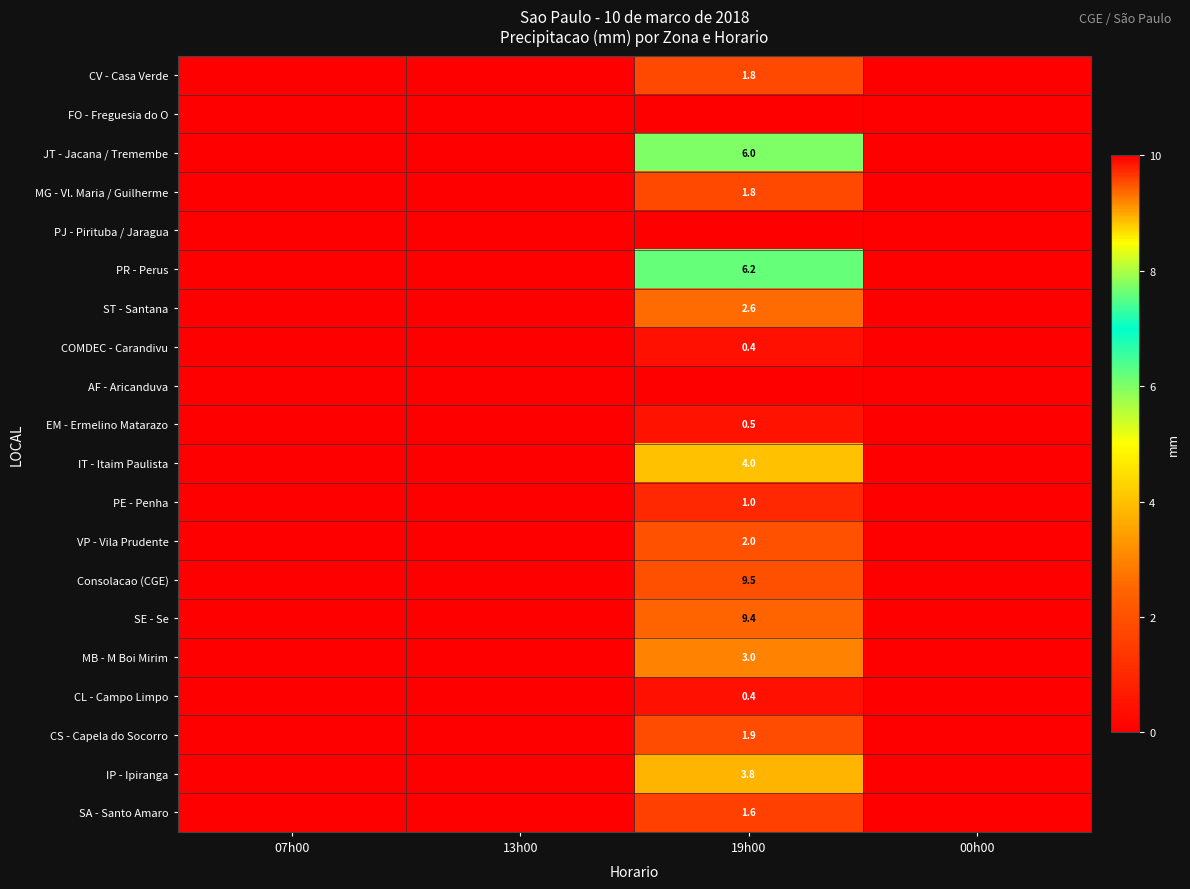

The CS - Capela do Socorro series shows 3.2 at 19h00. True or false?

False